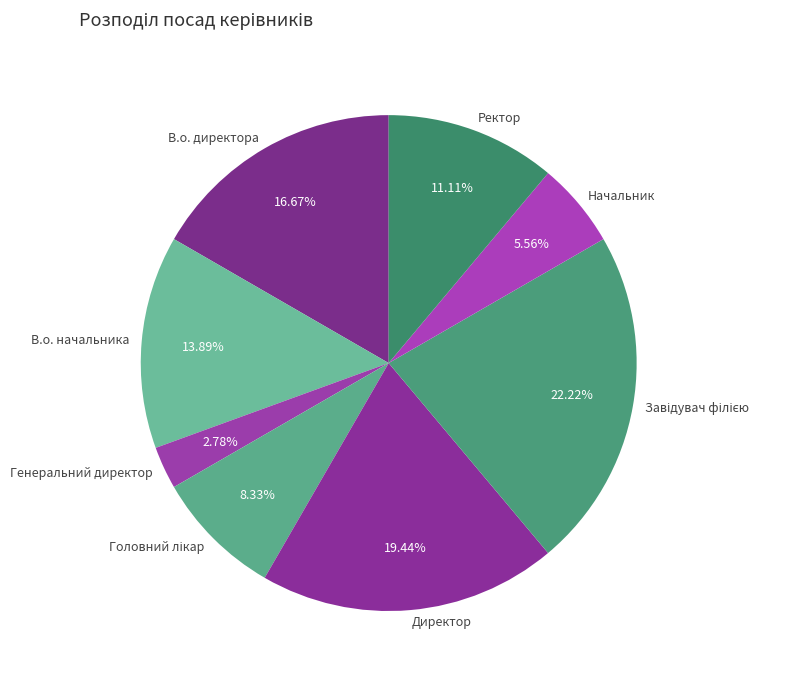

The Генеральний директор slice represents 3% of the pie. True or false?

True